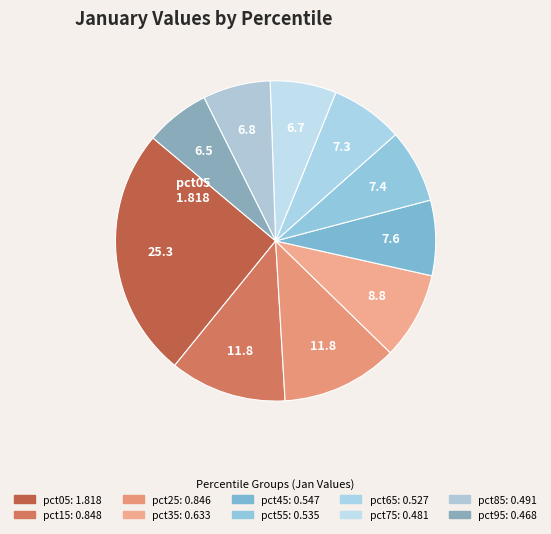

How many slices are in this pie chart?

10